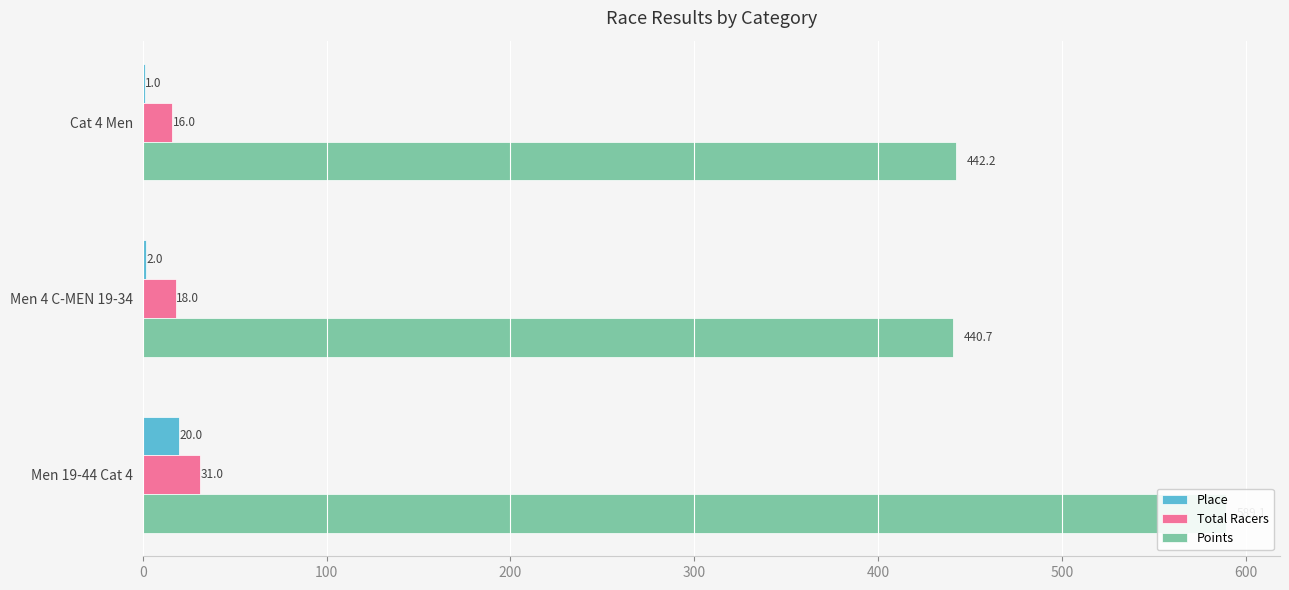

How many data points in Place are above 2?

1